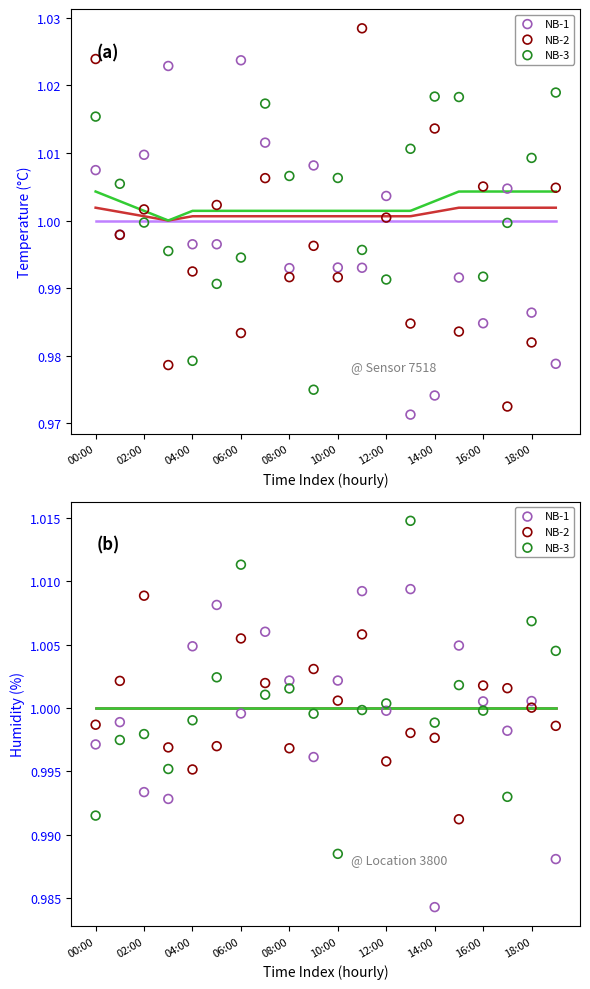

At how many categories does at least one series exceed 1?

17